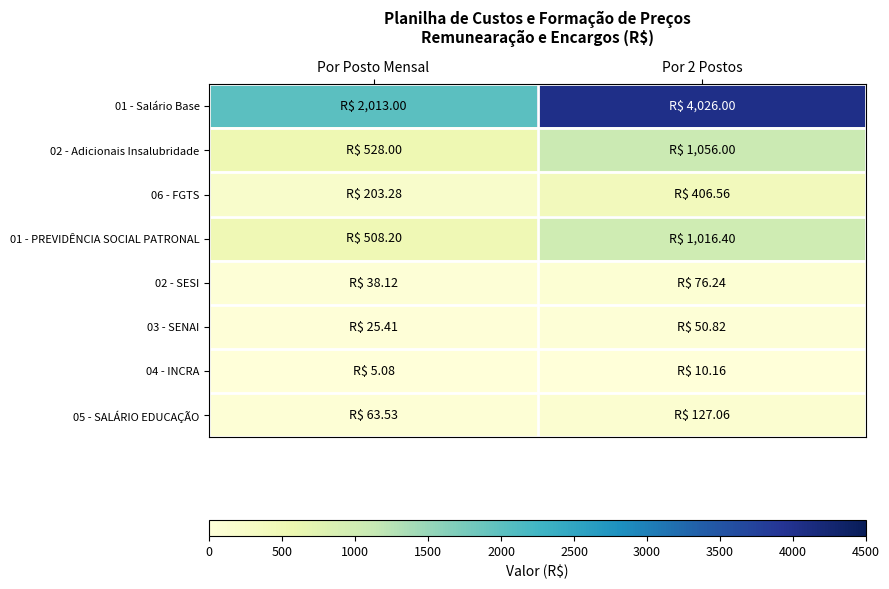

Reading left to right, extract all data points from this chart.

01 - Salário Base: Por Posto Mensal=2013.0	Por 2 Postos=4026.0
02 - Adicionais Insalubridade: Por Posto Mensal=528.0	Por 2 Postos=1056.0
06 - FGTS: Por Posto Mensal=203.3	Por 2 Postos=406.6
01 - PREVIDÊNCIA SOCIAL PATRONAL: Por Posto Mensal=508.2	Por 2 Postos=1016.4
02 - SESI: Por Posto Mensal=38.1	Por 2 Postos=76.2
03 - SENAI: Por Posto Mensal=25.4	Por 2 Postos=50.8
04 - INCRA: Por Posto Mensal=5.1	Por 2 Postos=10.2
05 - SALÁRIO EDUCAÇÃO: Por Posto Mensal=63.5	Por 2 Postos=127.1